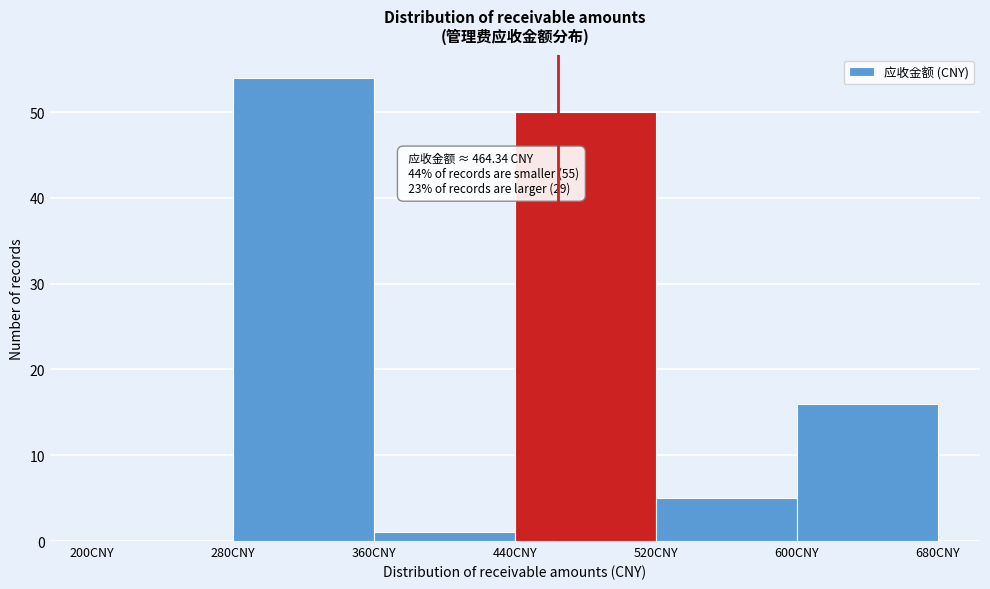

Which range on the x-axis has the tallest bar?

280 to 360